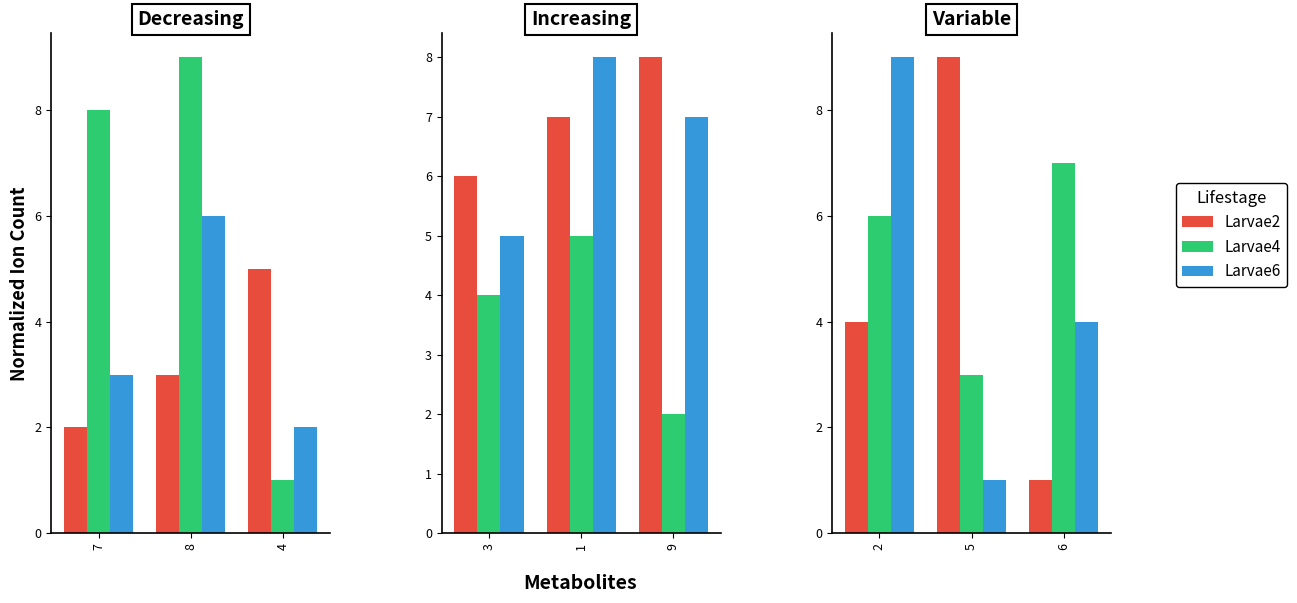

What are all the series names shown in the legend?

Larvae2, Larvae4, Larvae6